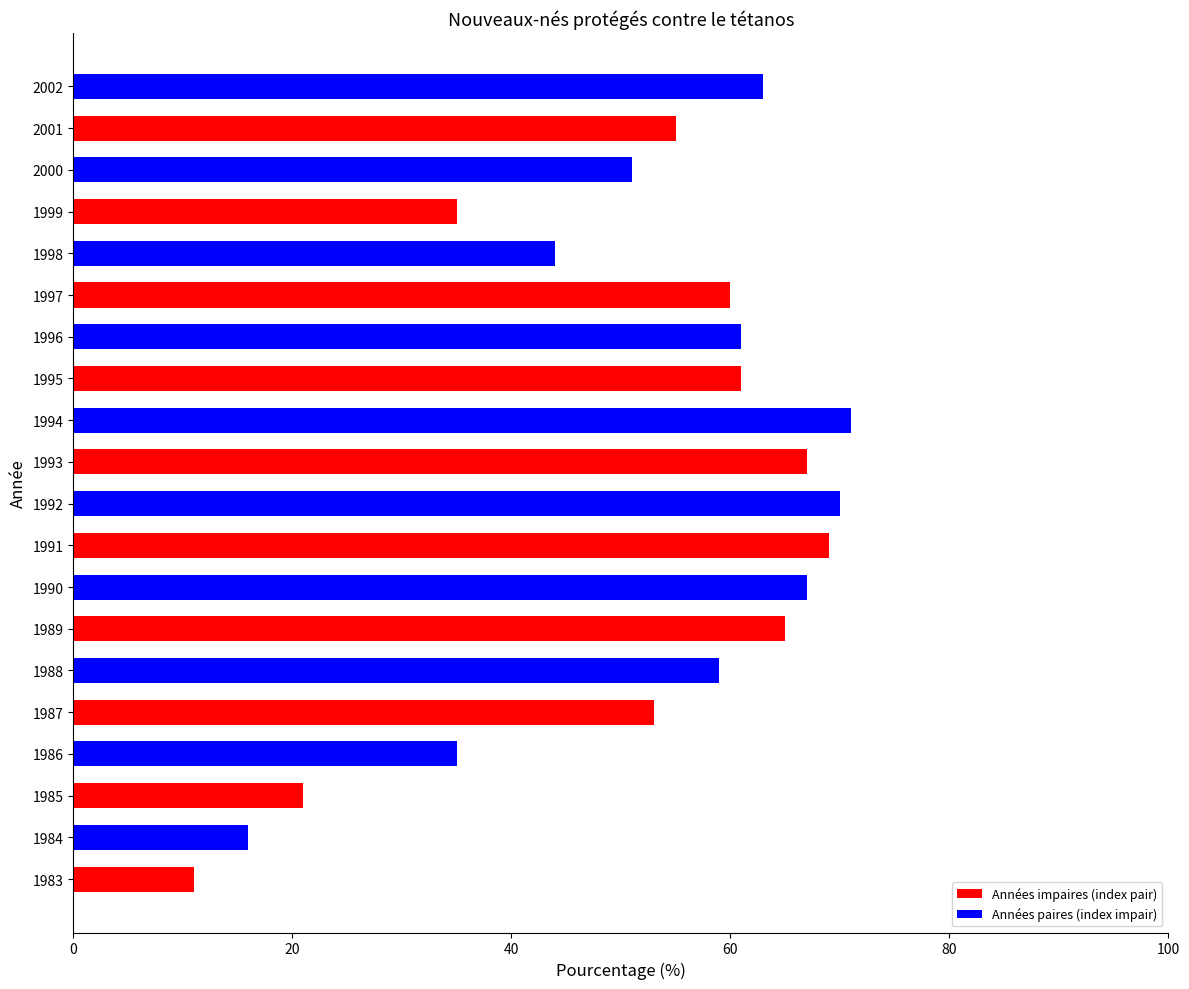

The chart shows a value of 63 at 2002. True or false?

True